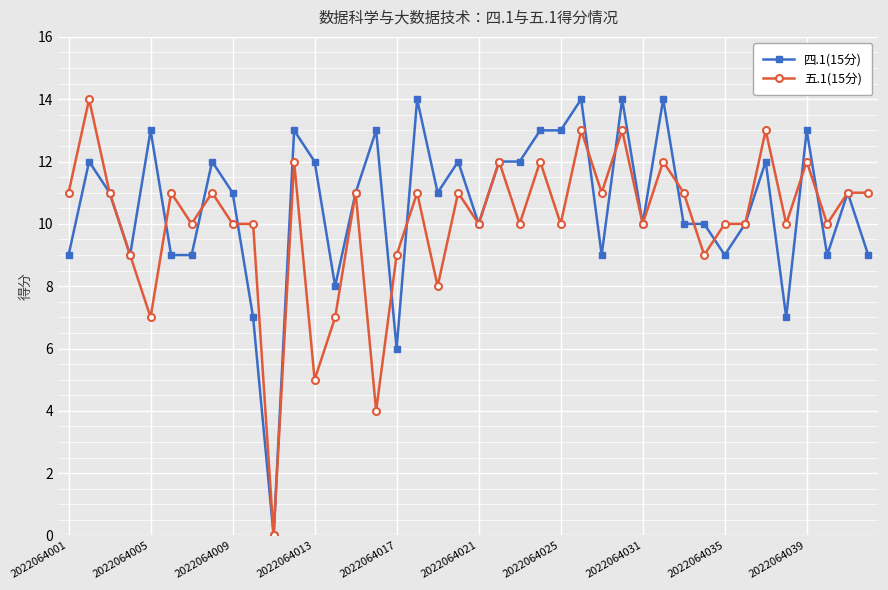

True or false: 四.1(15分) has more than 2 points higher than both neighbors.

True